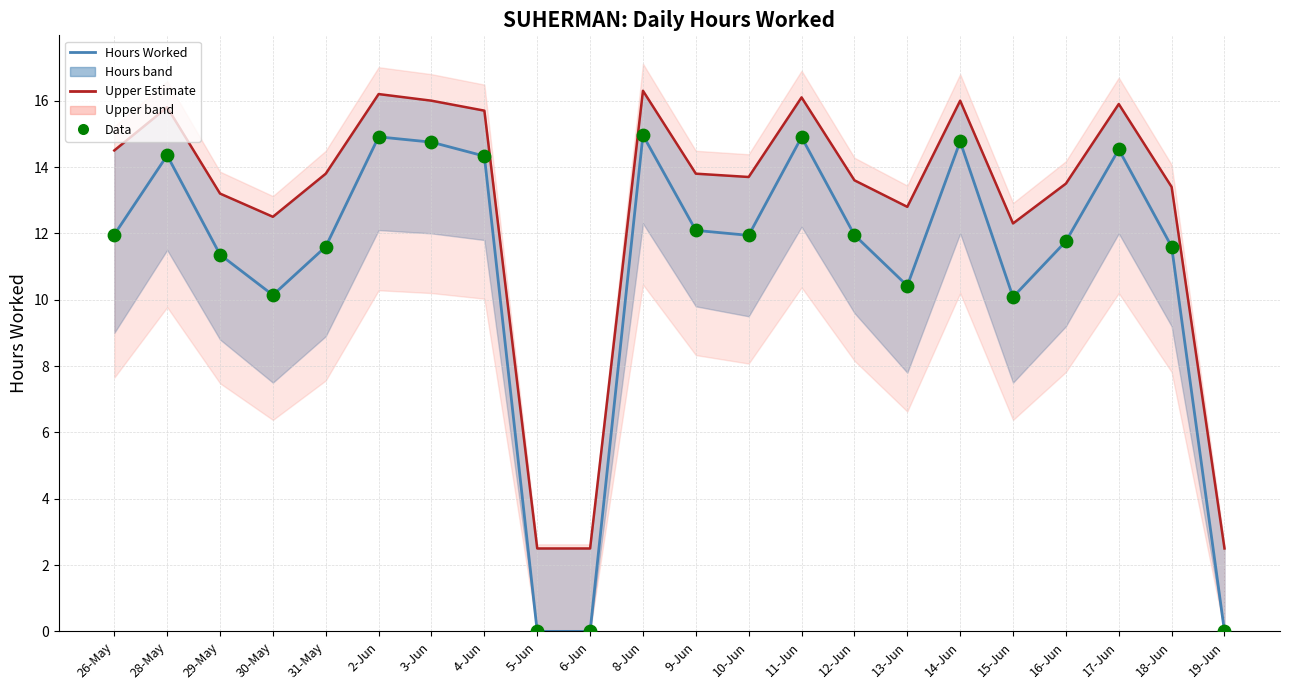

What is the total value across all series at 4-Jun?

44.4